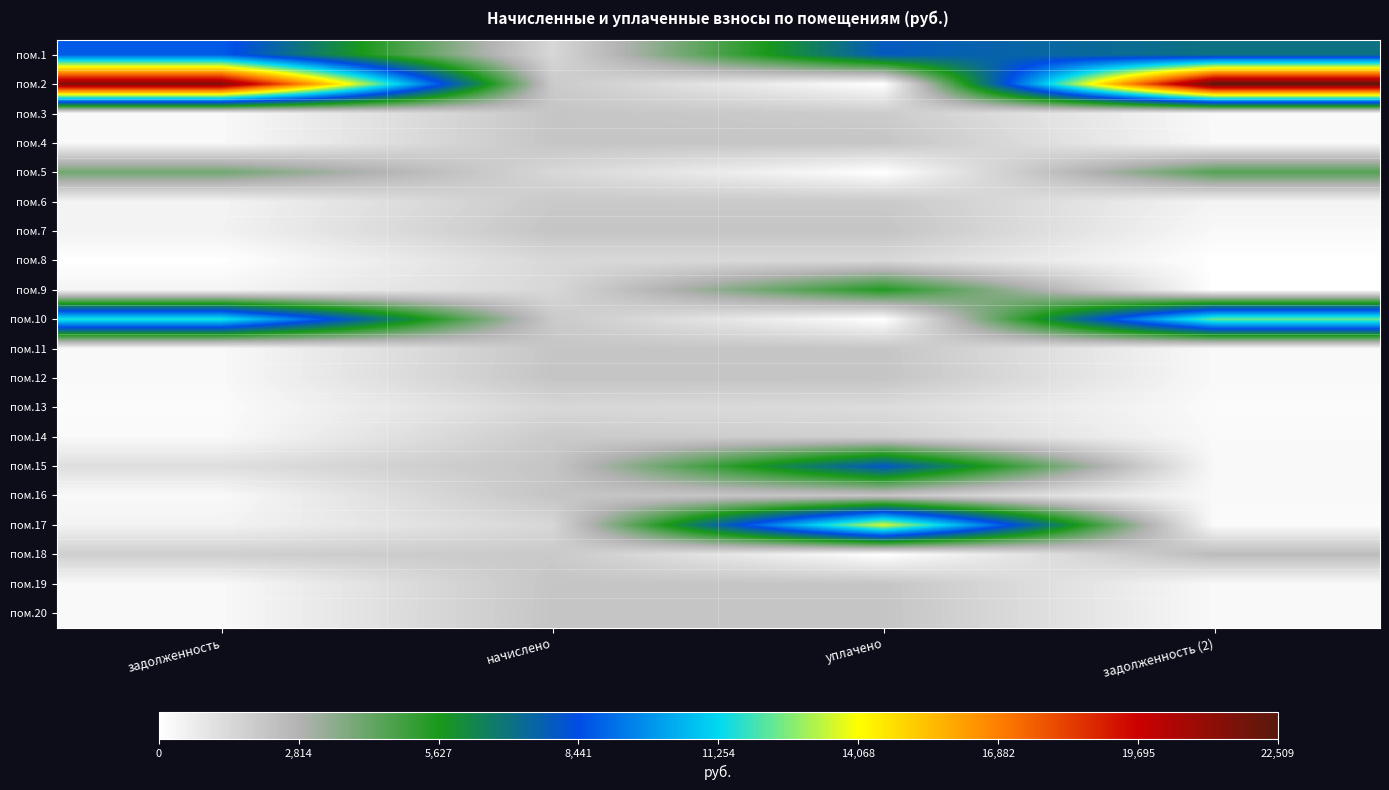

What is the spread (max minus min) of values at задолженность?

21612.4